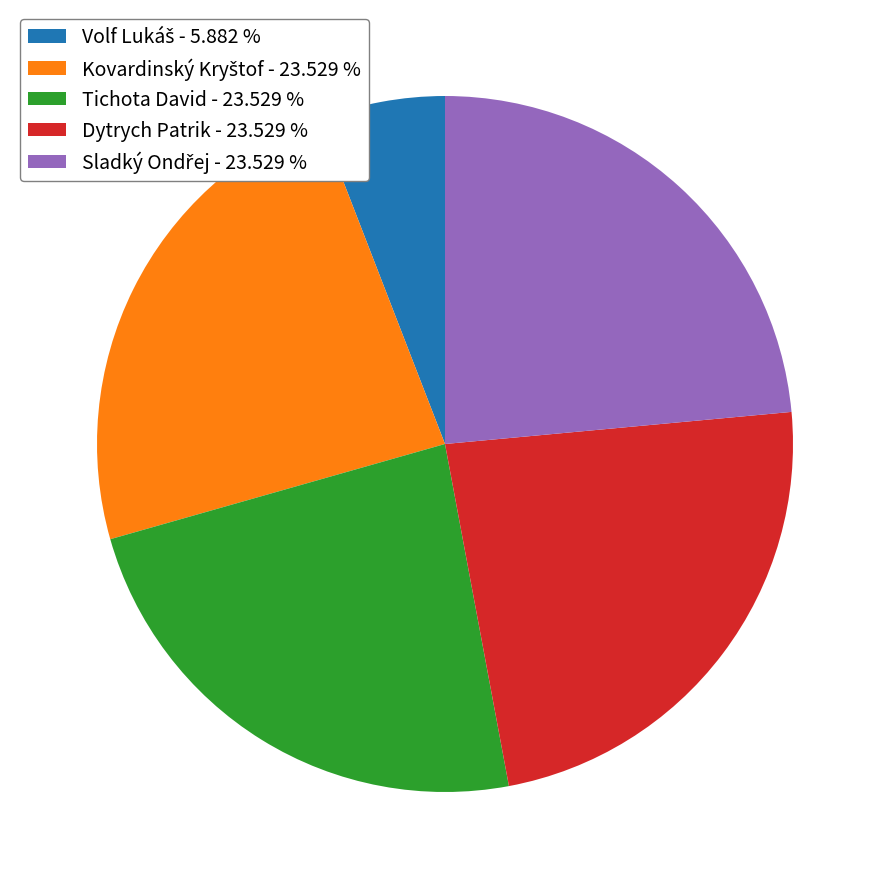

Is there any slice that represents more than half of the pie?

No